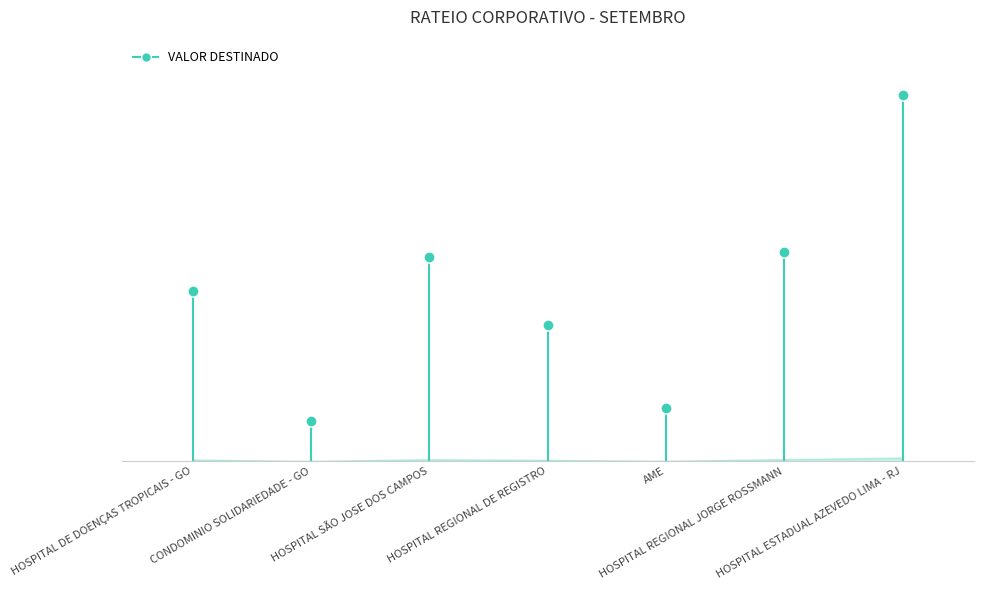

What is the maximum value shown in the chart?

257439.5